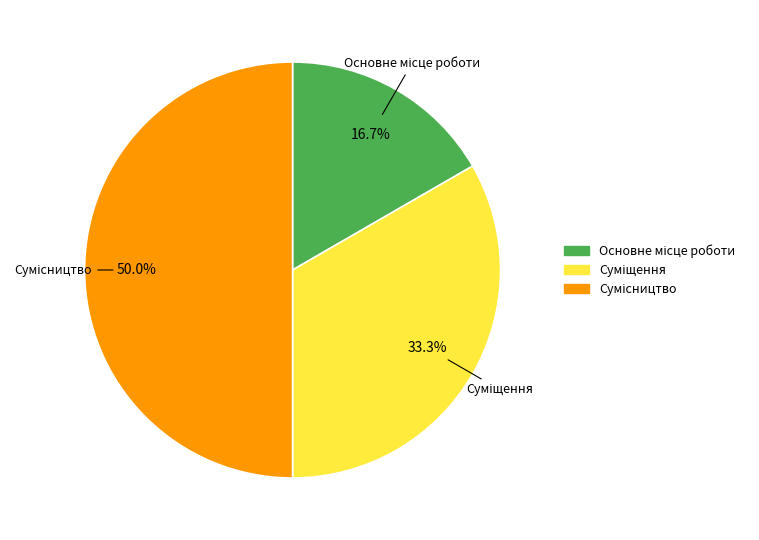

Count the number of slices in the pie.

3